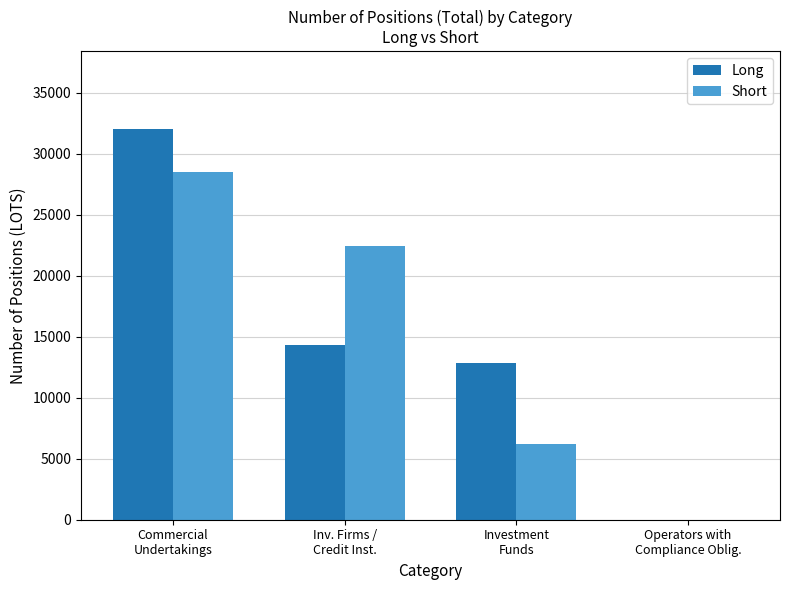

How many series are shown in this chart?

2